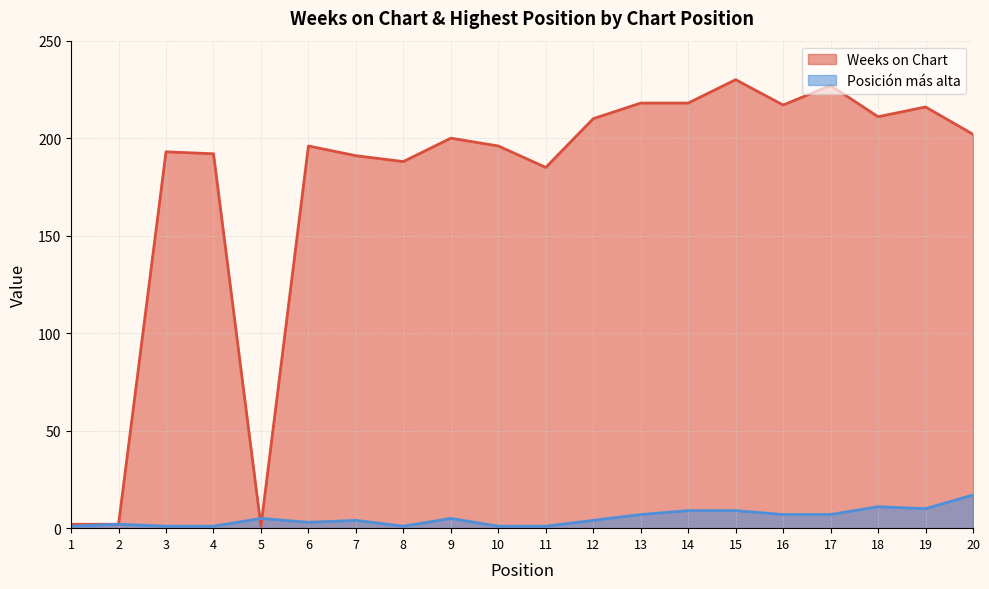

Is the value of Weeks on Chart at 5 greater than the value of Posición más alta at 19?

No